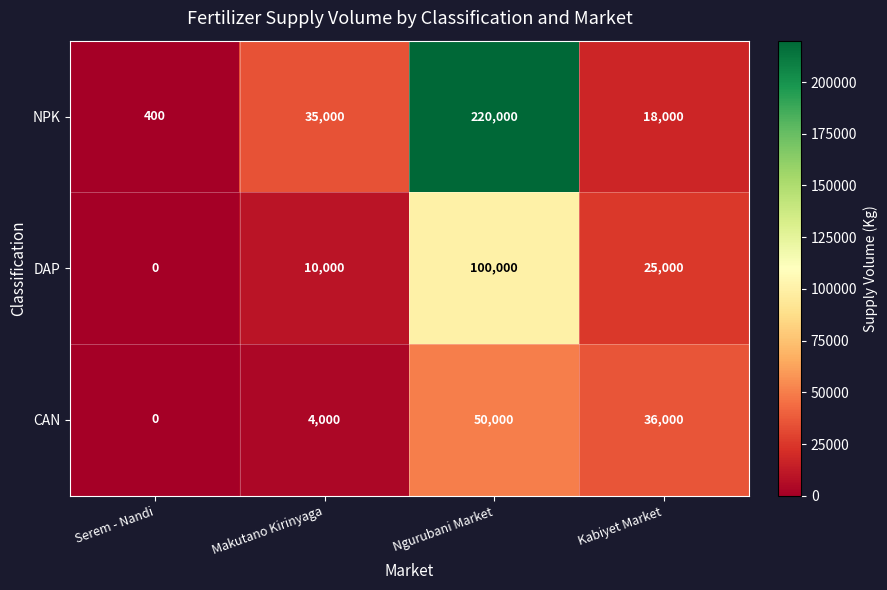

What is the sum of the DAP values at Serem - Nandi and Ngurubani Market?

100000